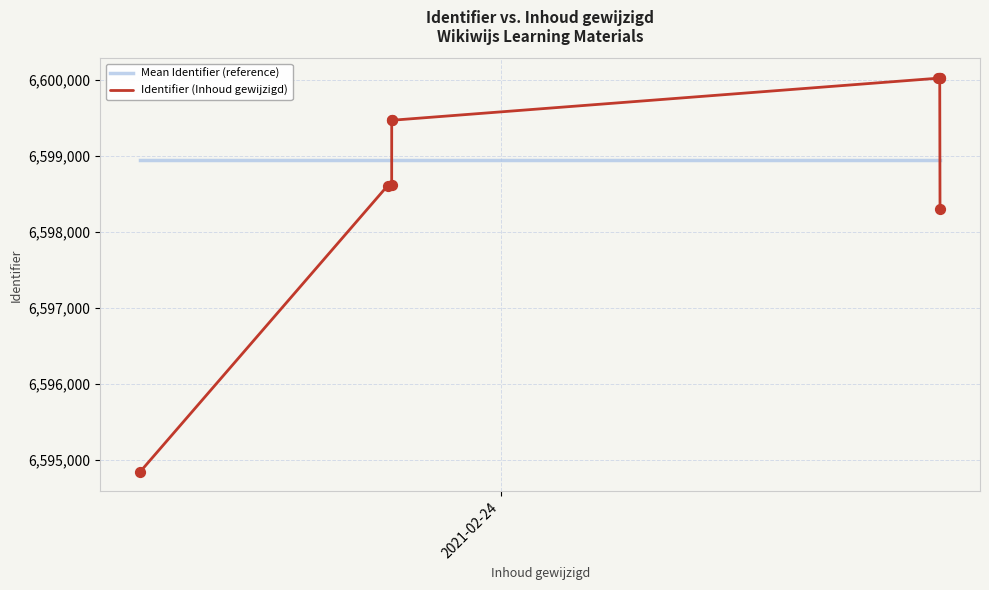

Which series contains the lowest Y value?

Identifier (Inhoud gewijzigd)